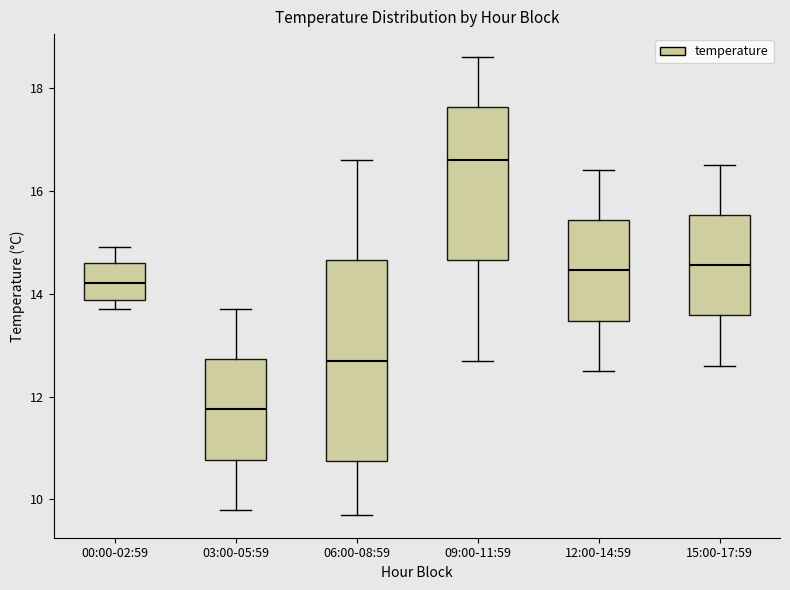

Reading left to right, transcribe this box plot: for each box, give where its median line is, the range the box spans, and where its two whiskers end, as read against the y-axis. The values are not printed on the chart, so give them approximately, as read against the axis.

00:00-02:59: median 14.2, box 13.8 to 14.6, whiskers 13.8 (just below the box's lower edge) to 15.0
03:00-05:59: median 11.8, box 10.8 to 12.8, whiskers 9.8 to 13.8
06:00-08:59: median 12.8, box 10.8 to 14.6, whiskers 9.8 to 16.6
09:00-11:59: median 16.6, box 14.6 to 17.6, whiskers 12.8 to 18.6
12:00-14:59: median 14.4, box 13.4 to 15.4, whiskers 12.6 to 16.4
15:00-17:59: median 14.6, box 13.6 to 15.6, whiskers 12.6 to 16.6